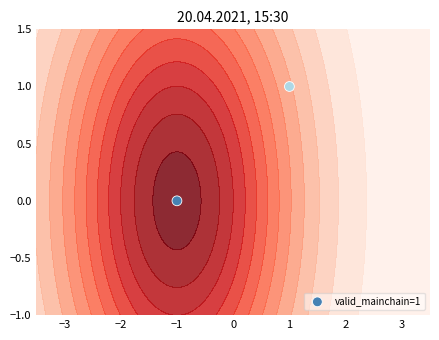

The value at −1 is 0. True or false?

False